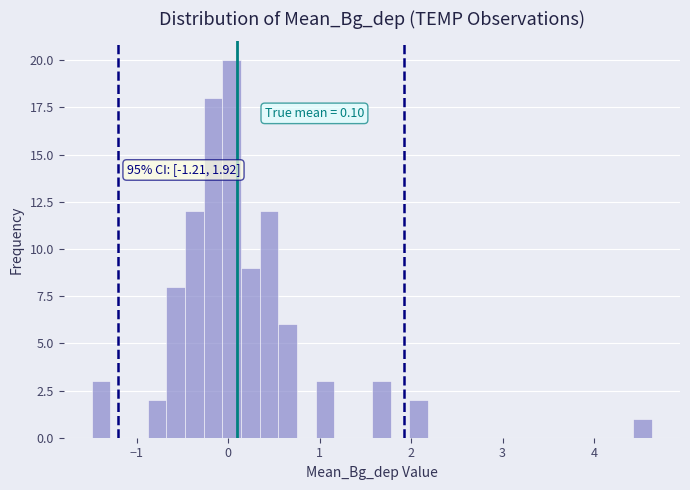

Read against the x-axis, roughly where is the centre of the tallest bar?

0.0